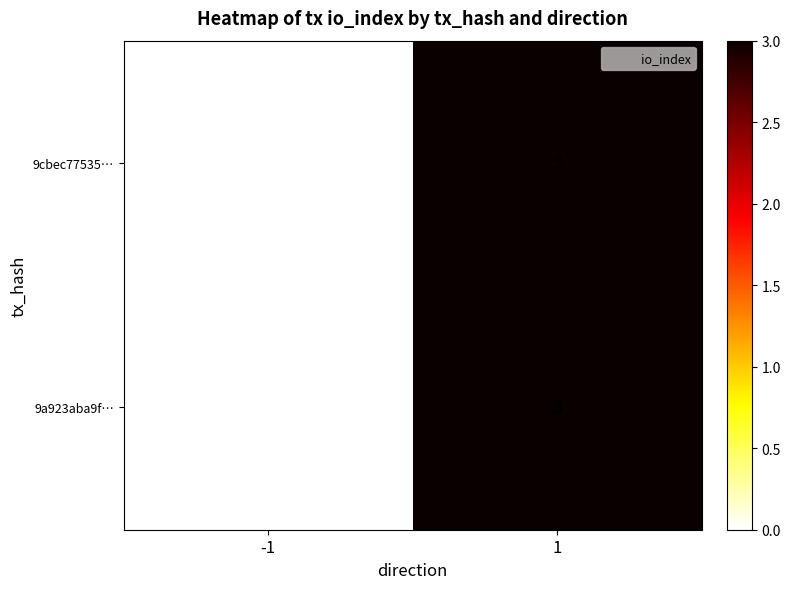

The 9cbec77535… series shows 3 at 1. True or false?

True